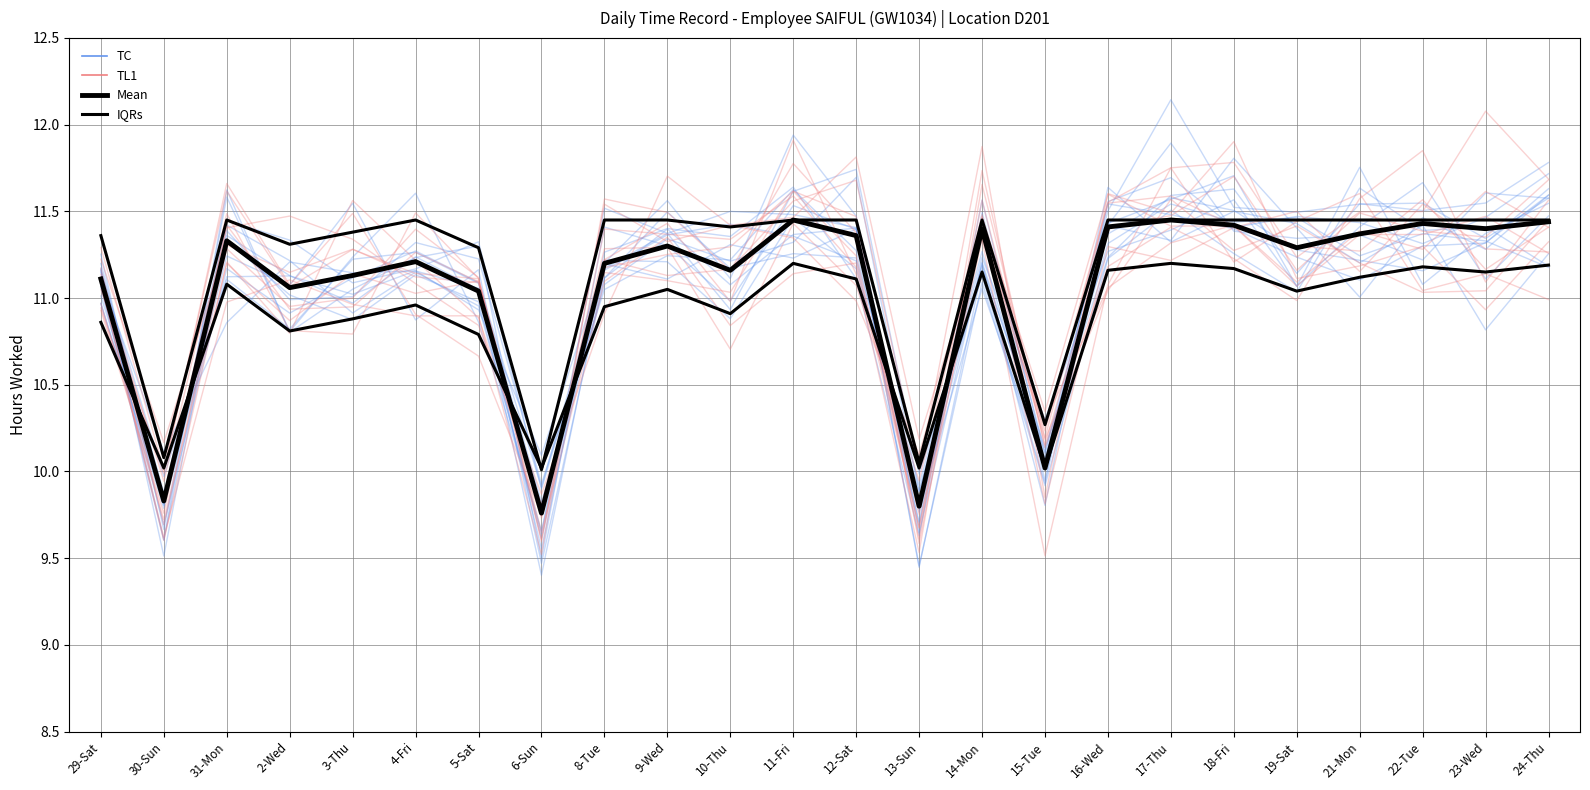

How many interior local peaks does the IQRs series have?

3